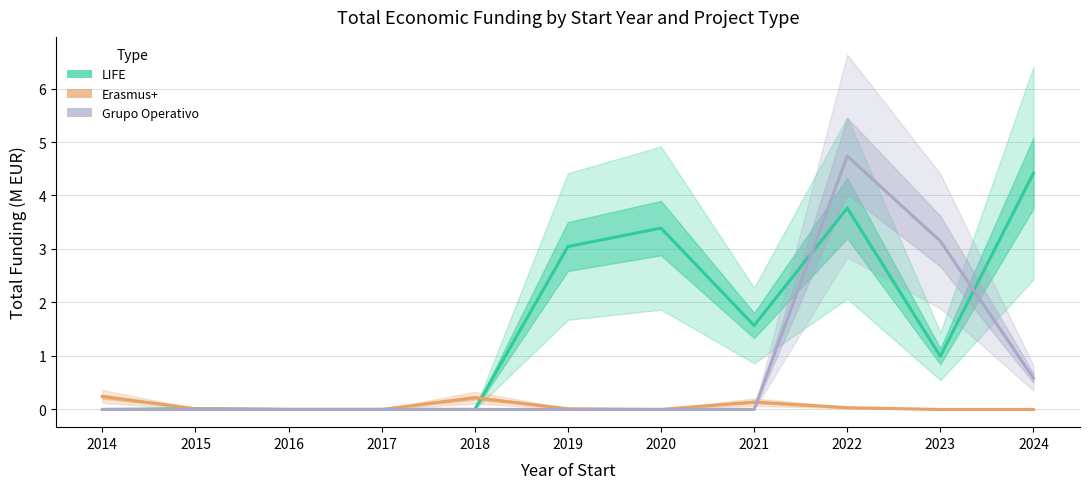

Which series has the largest range (max minus min)?

Grupo Operativo